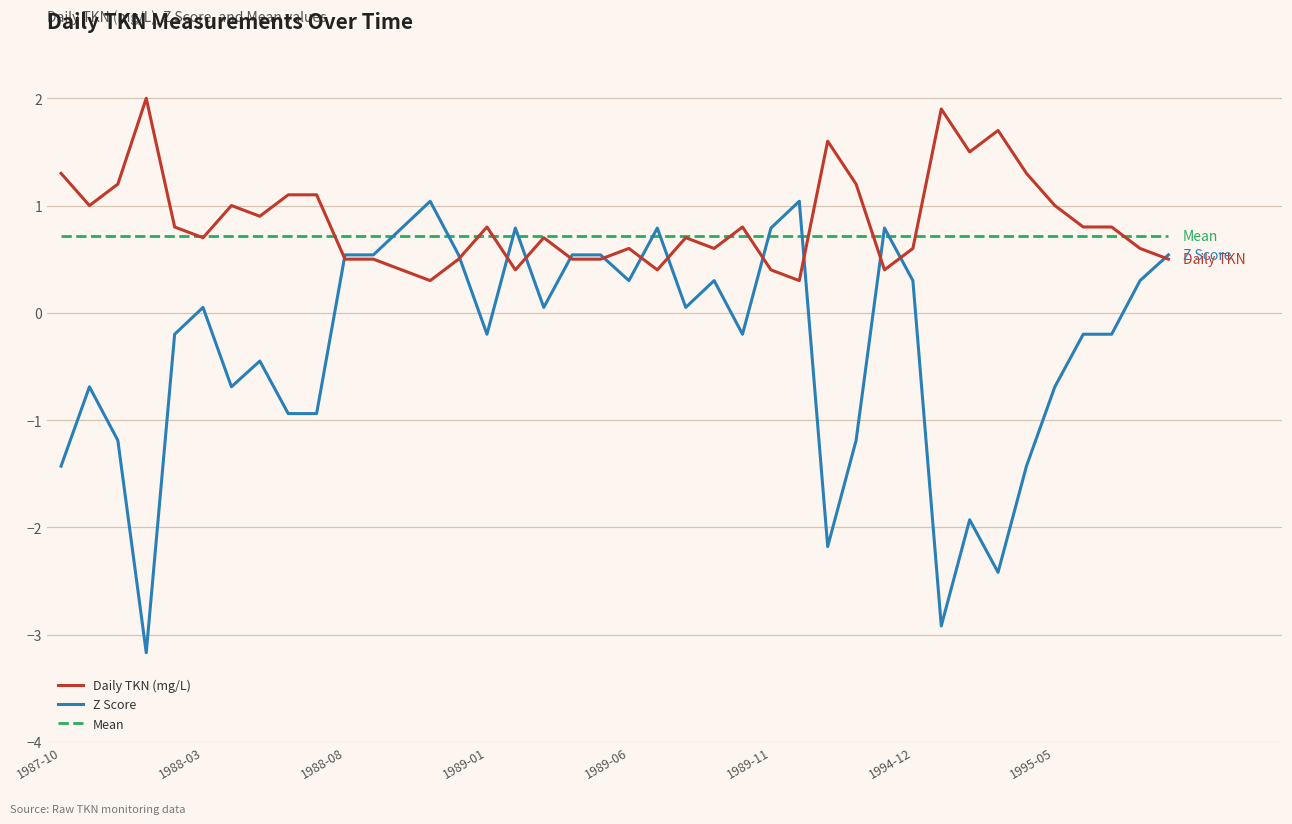

True or false: Mean and Z Score cross at least once.

True